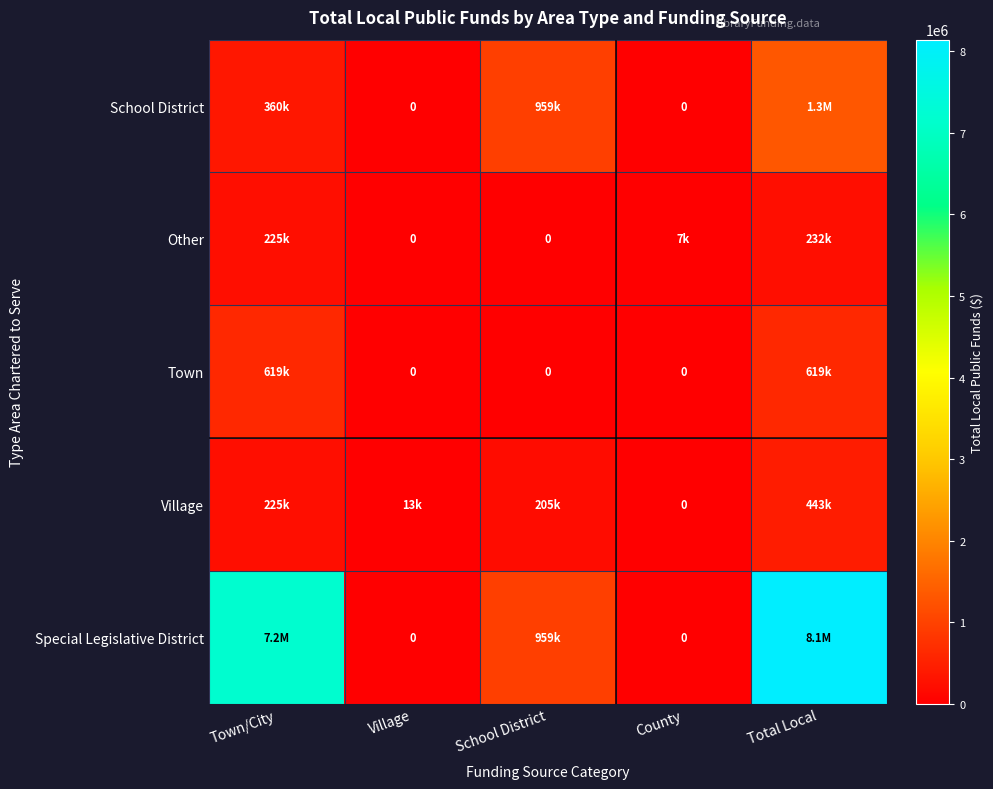

Which series has the largest total across all categories?

Special Legislative District